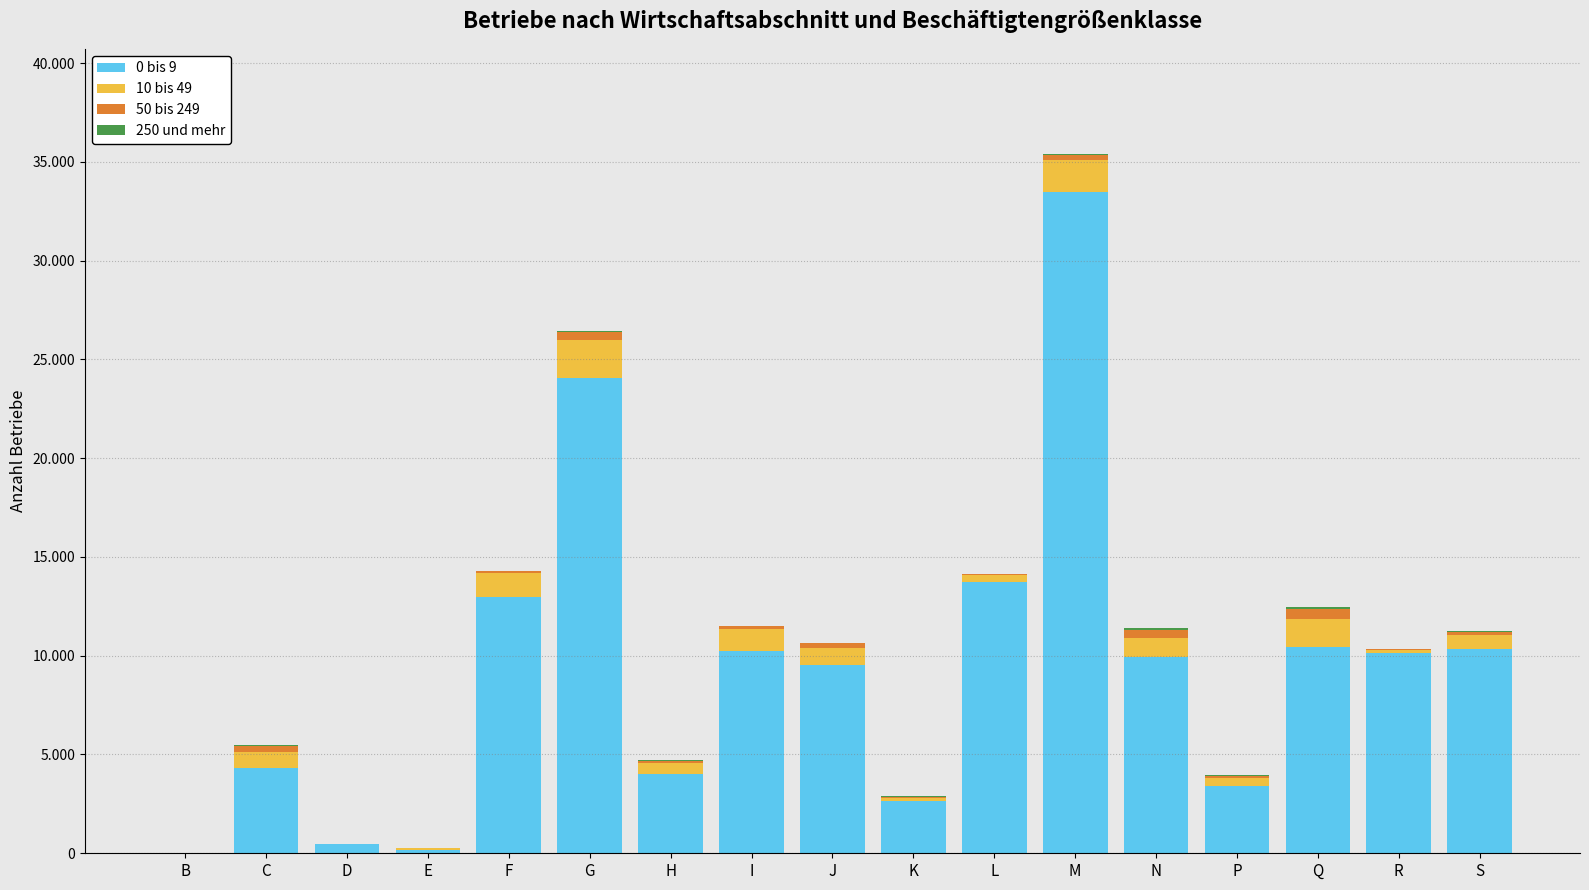

Are the bars horizontal?

No